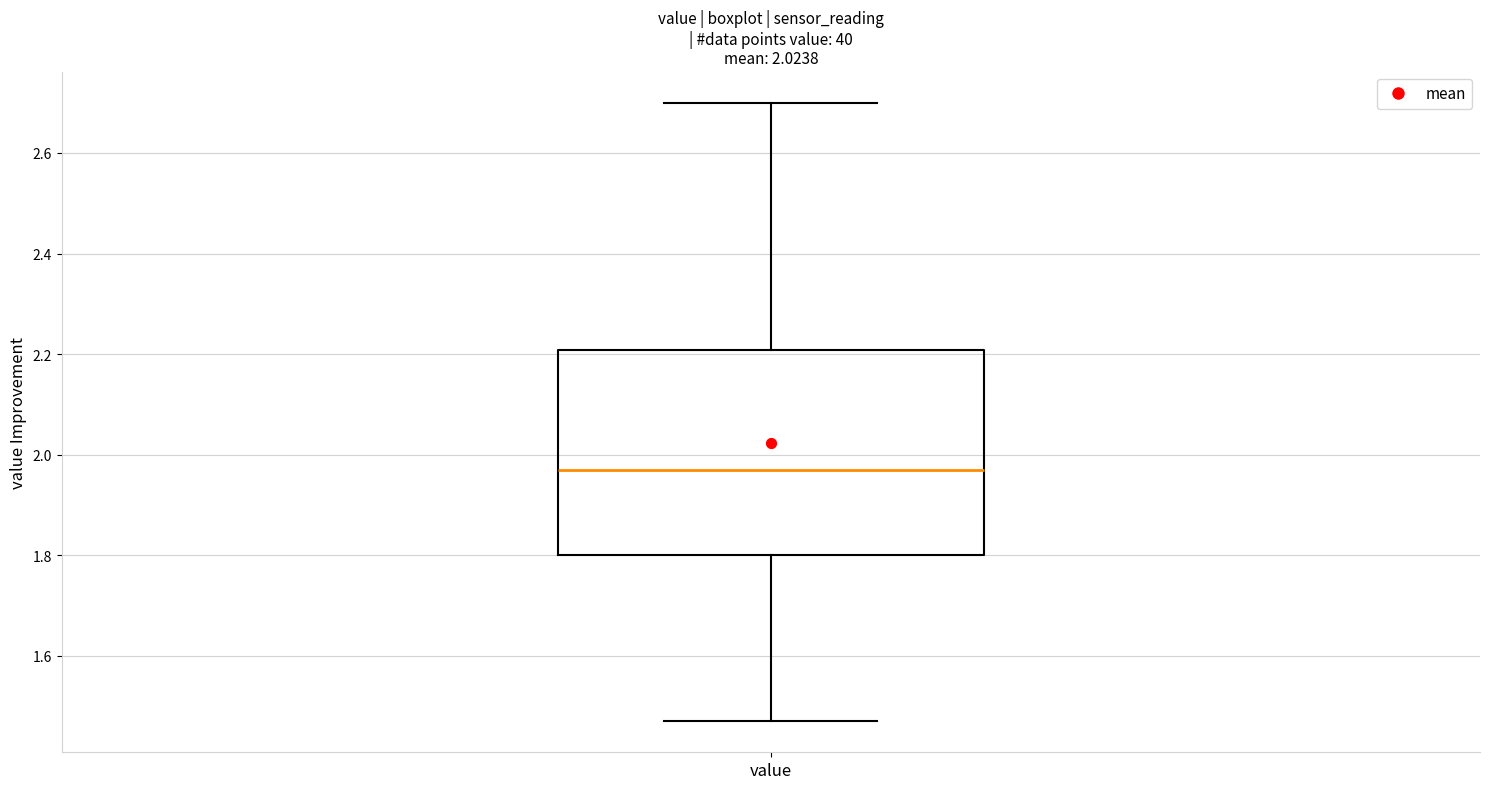

Transcribe this box plot: give where the median line is, the range the box spans, and where the two whiskers end, as read against the y-axis. The values are not printed on the chart, so give them approximately, as read against the axis.

median 1.98, box 1.80 to 2.20, whiskers 1.48 to 2.70